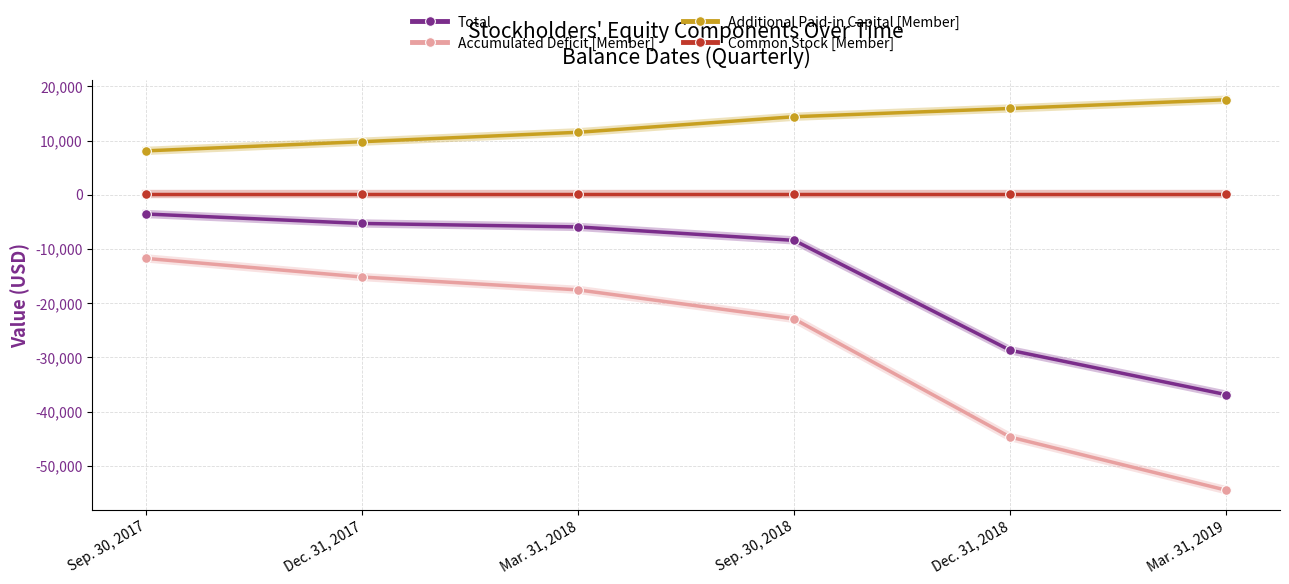

Which series has the largest total across all categories?

Additional Paid-in Capital [Member]